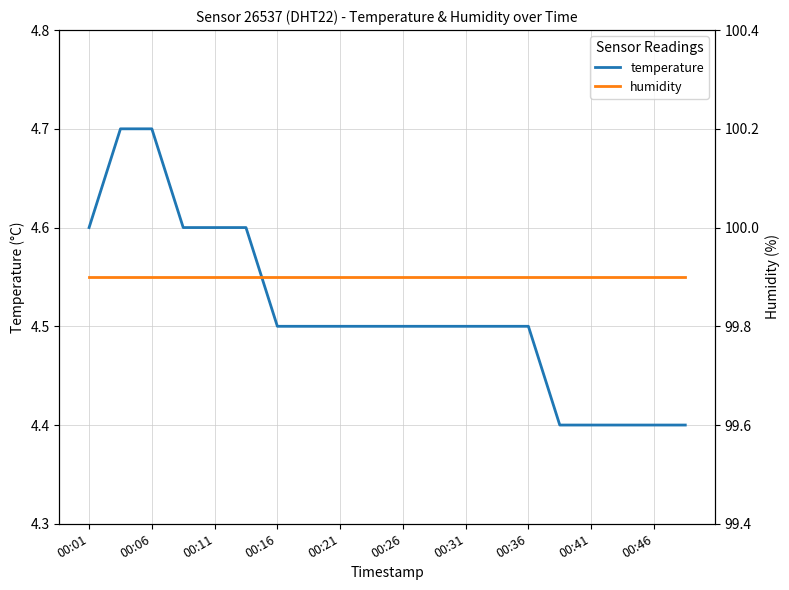

True or false: temperature and humidity cross at least once.

False